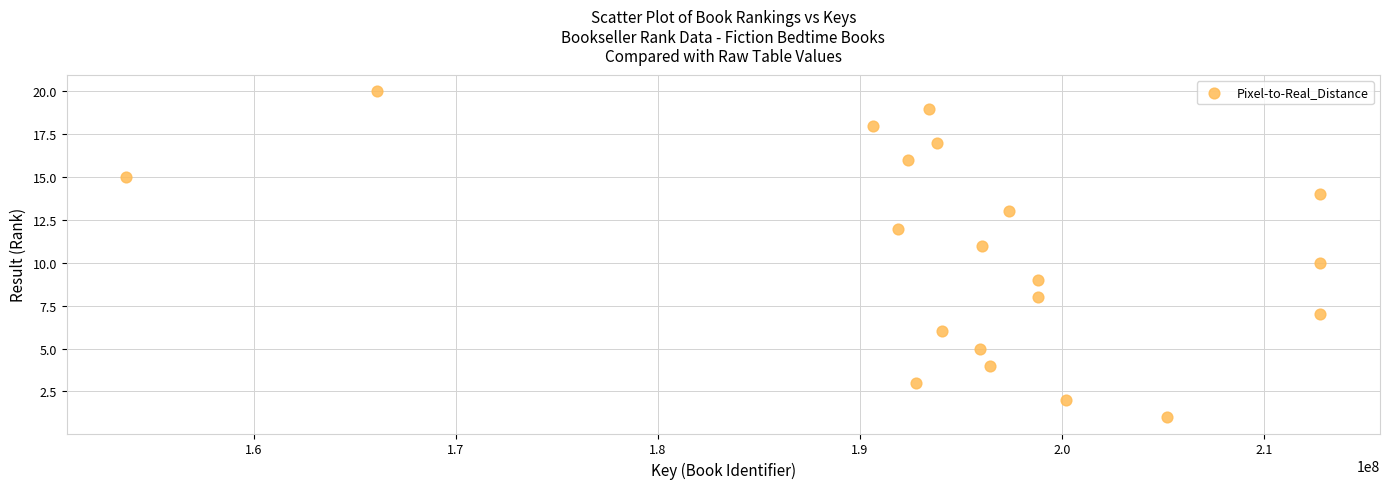

What is the range of X values (max minus min)?

59090847